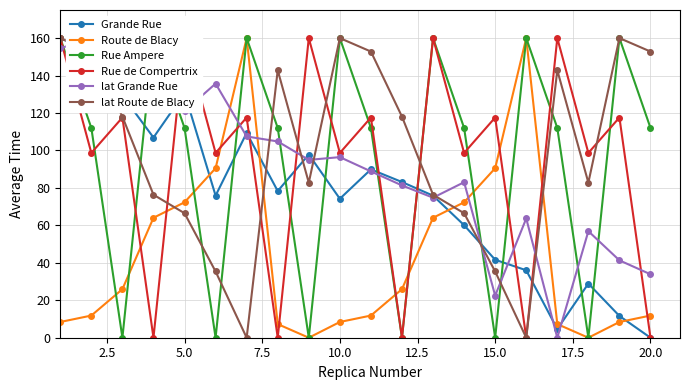

True or false: Route de Blacy has a value of 8.4 at 10.0.

True